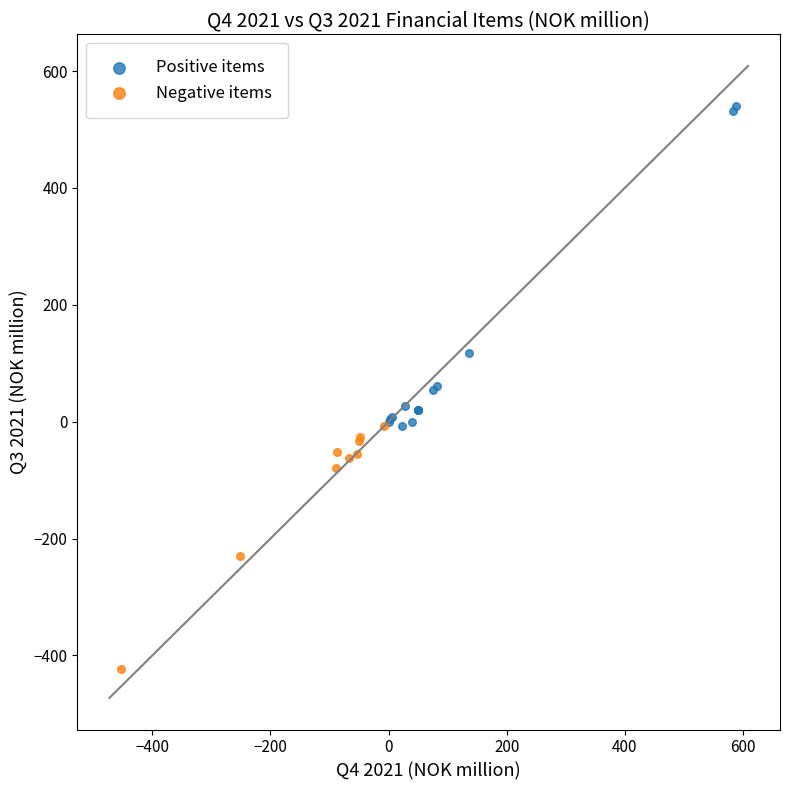

What are all the series names shown in the legend?

Positive items, Negative items